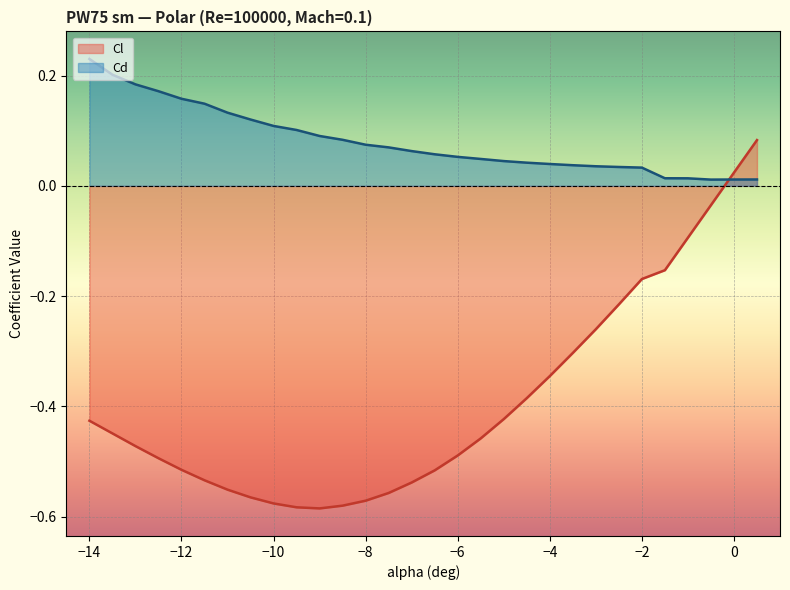

Rank the categories by Cd value from highest to lowest.

-14.0, -13.5, -13.0, -12.5, -12.0, -11.5, -11.0, -10.5, -10.0, -9.5, -9.0, -8.5, -8.0, -7.5, -7.0, -6.5, -6.0, -5.5, -5.0, -4.5, -4.0, -3.5, -3.0, -2.5, -2.0, -1.5, -1.0, 0.5, 0.0, -0.5